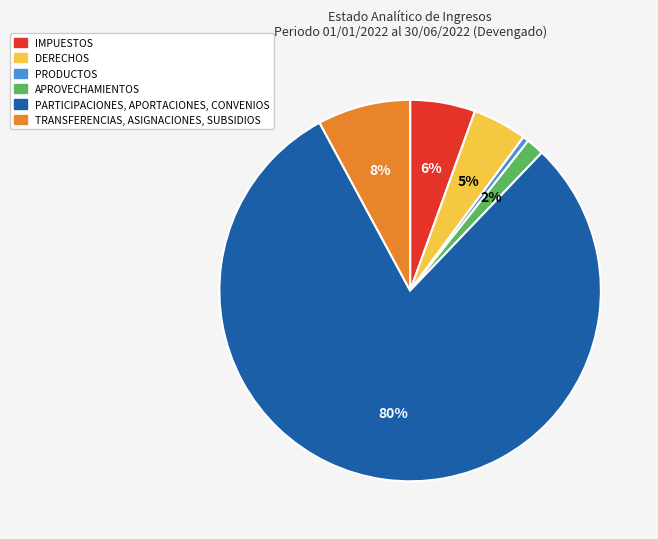

Which slice is the smallest?

PRODUCTOS